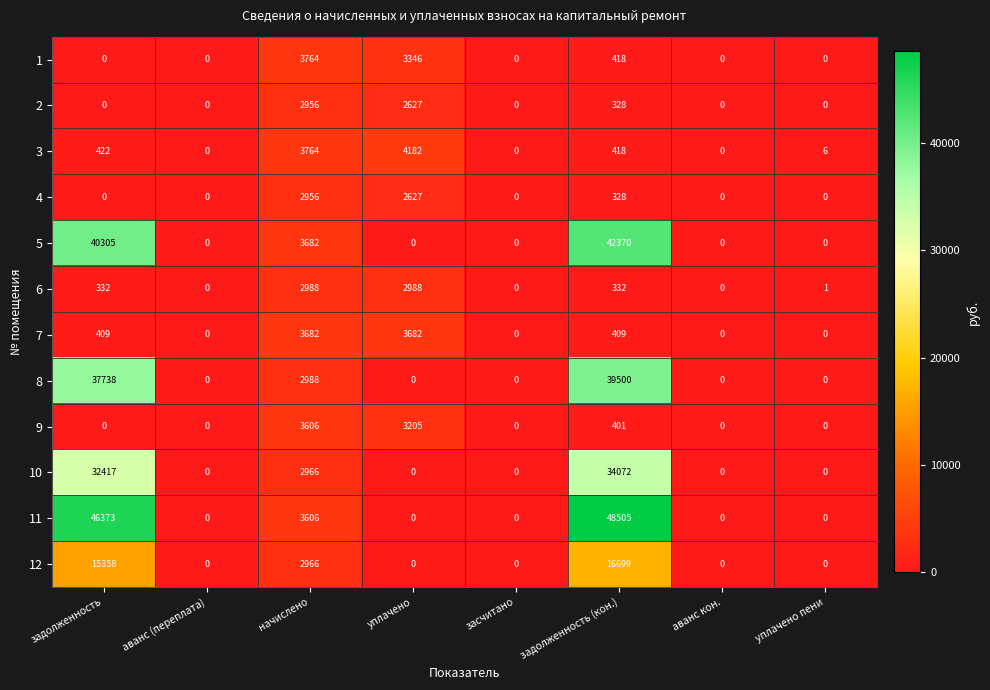

At which label does 3 first exceed 418?

задолженность